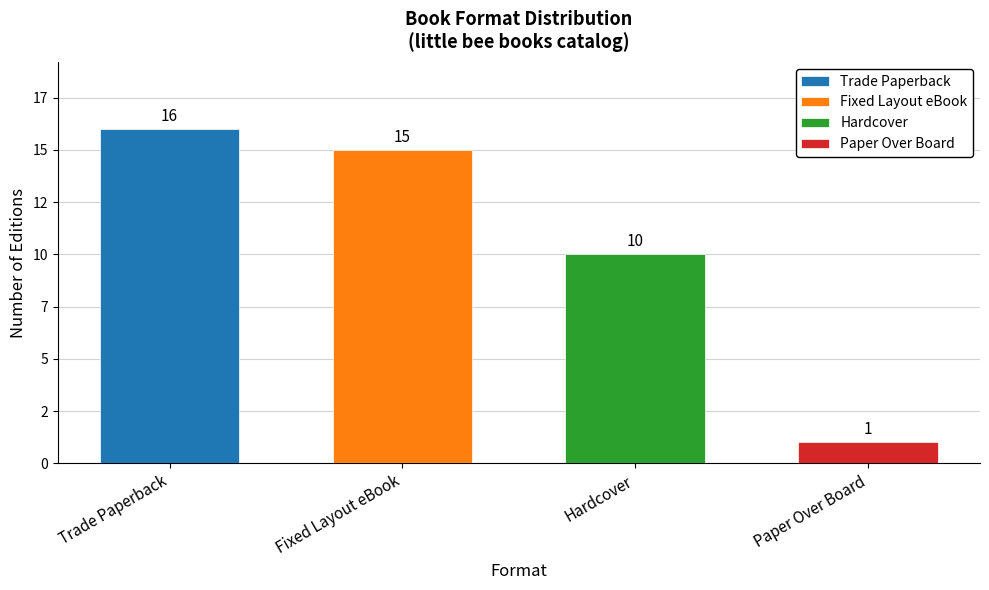

What is the ratio of the value at Fixed Layout eBook to the value at Paper Over Board?

15.0